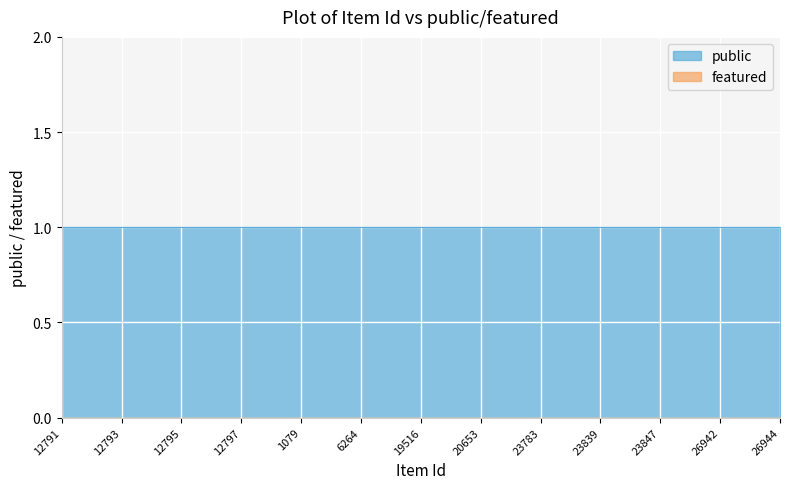

Is it true that public equals 1 at 12795?

True